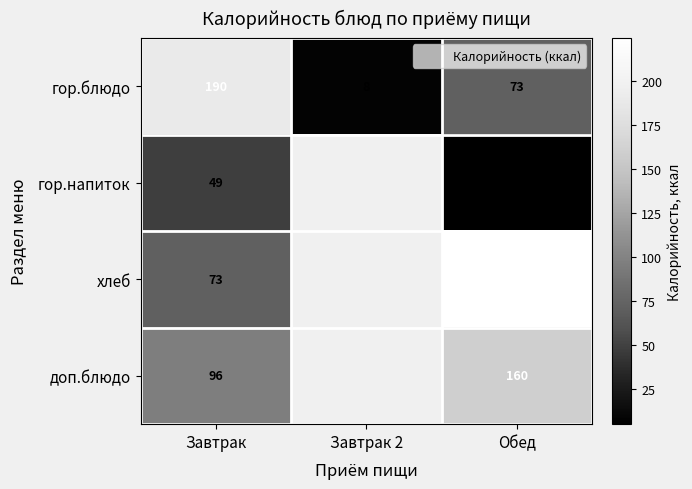

What is the minimum value for гор.блюдо?

8.4